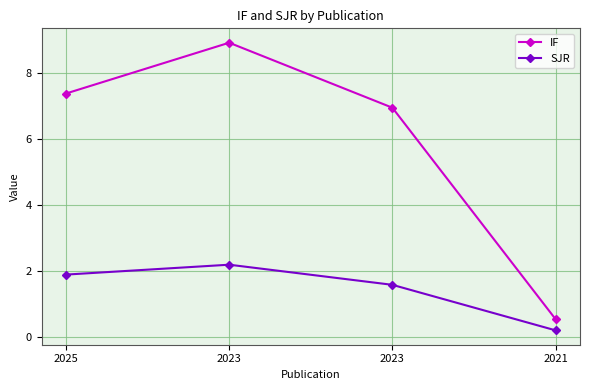

Where does the SJR series first go above 1?

2025